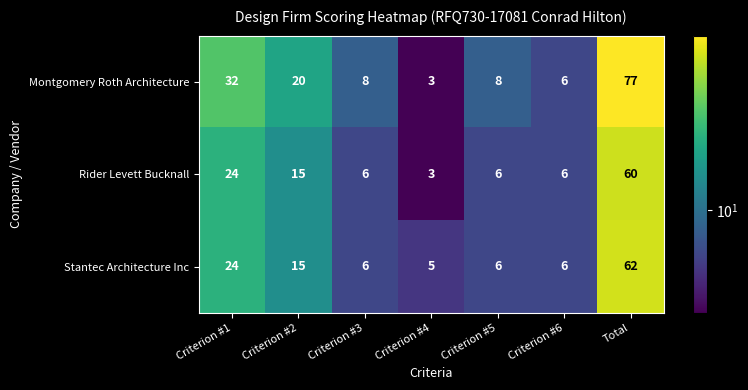

What is the spread (max minus min) of values at Criterion #3?

2